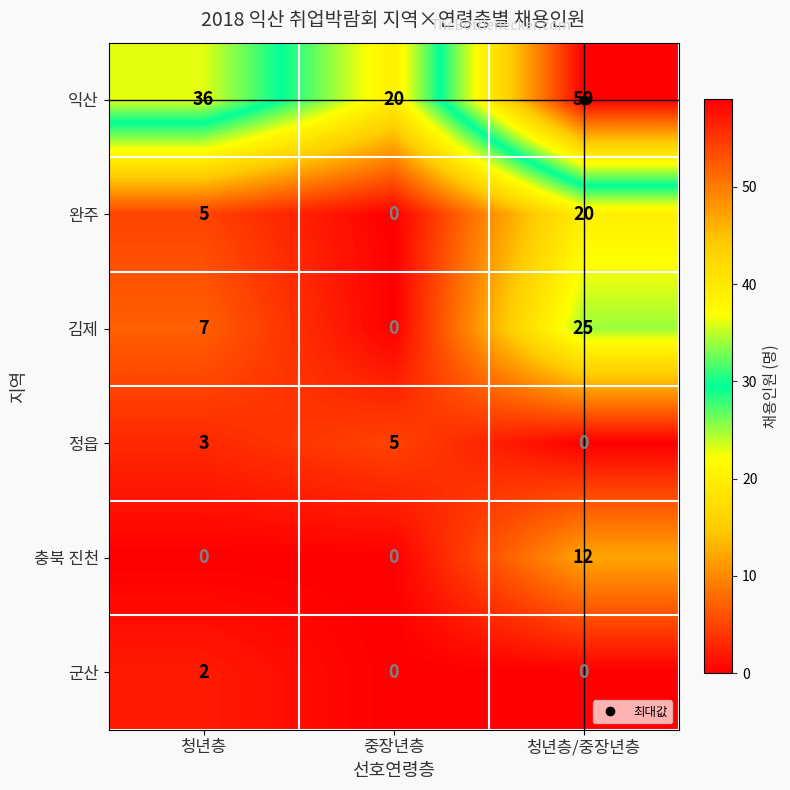

The 충북 진천 series shows 8 at 중장년층. True or false?

False